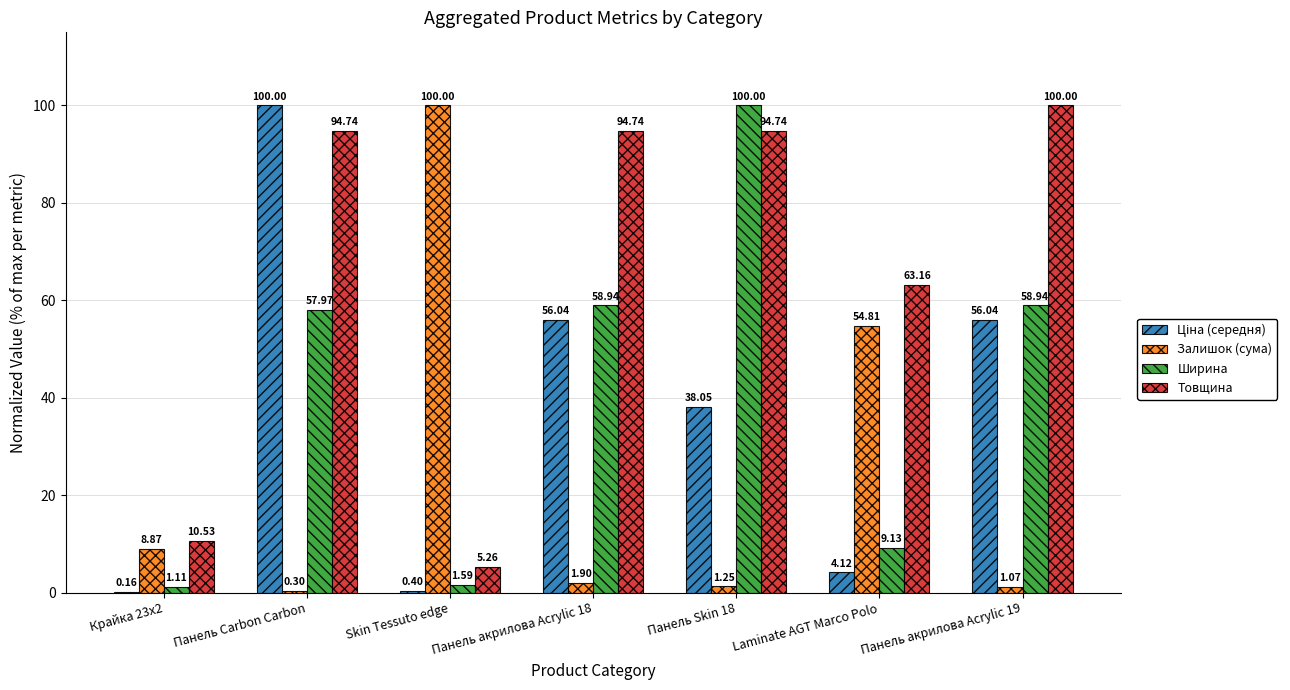

Between Панель Carbon Carbon and Skin Tessuto edge, which series saw the biggest shift?

Залишок (сума)